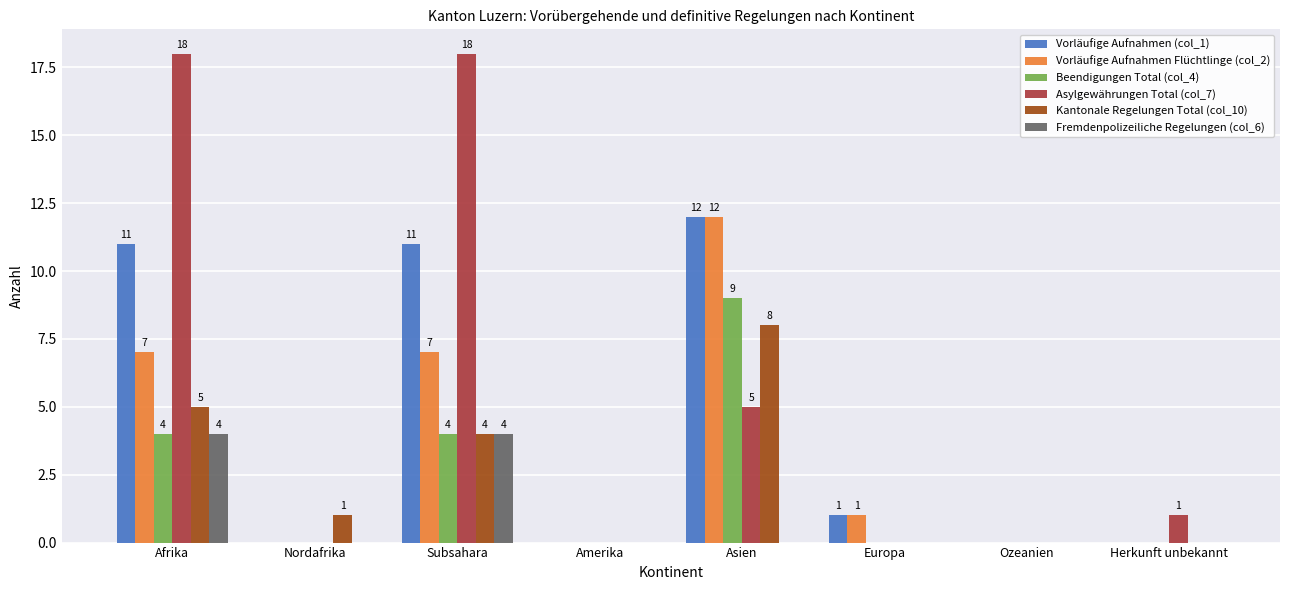

How many groups of bars are there?

8